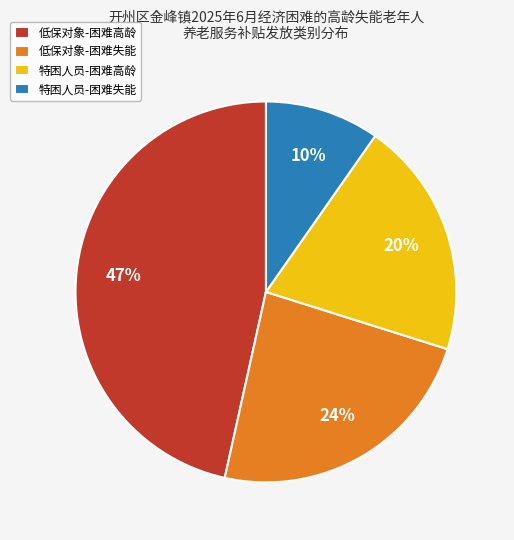

Which has a higher value, 低保对象-困难高龄 or 特困人员-困难失能?

低保对象-困难高龄